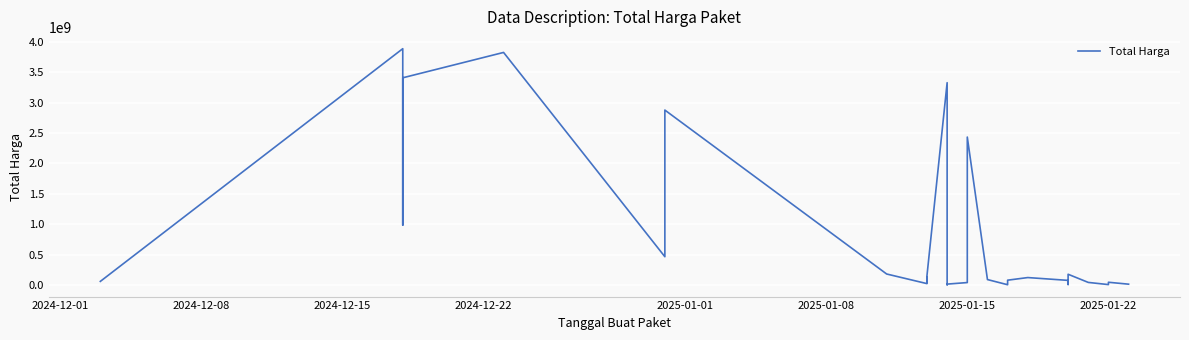

The chart shows a value of 188906182 at 25. True or false?

False